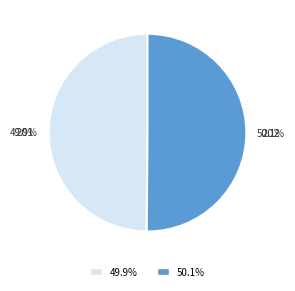

To the nearest percent, what percentage of the pie is 202?

50%